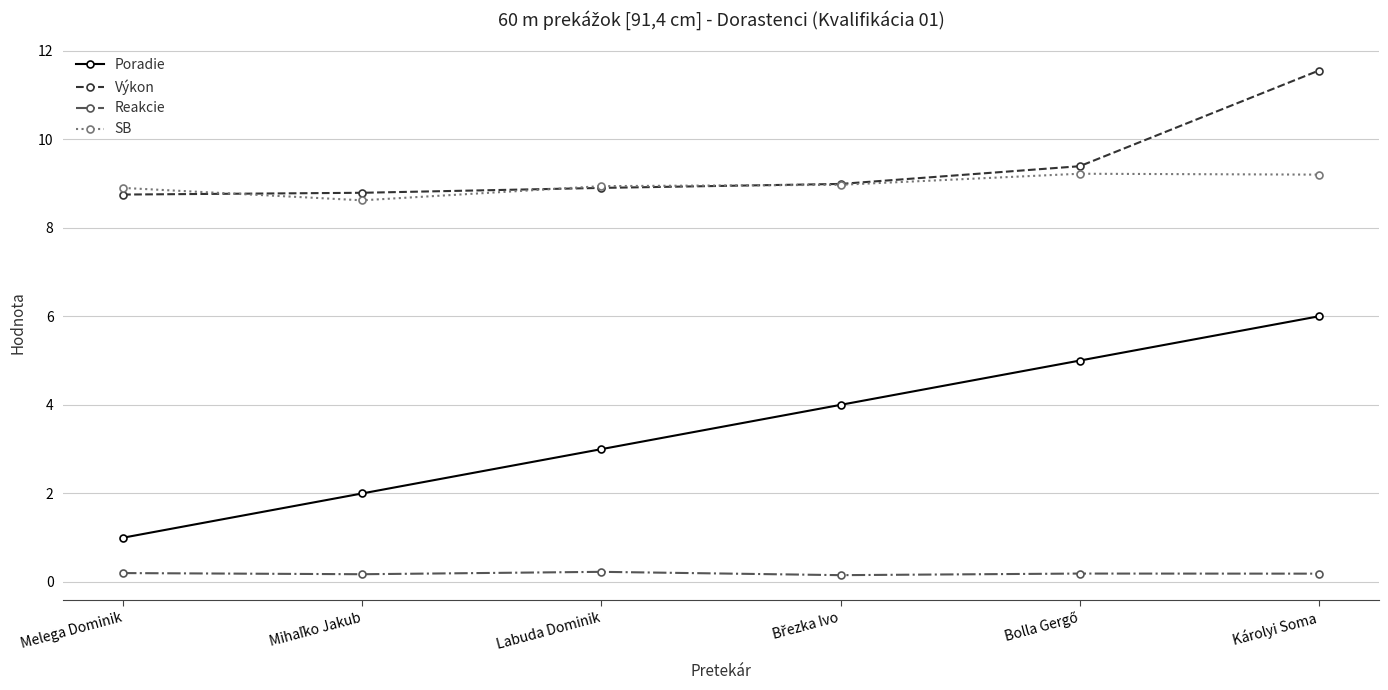

What is the maximum value shown in the chart?

11.6